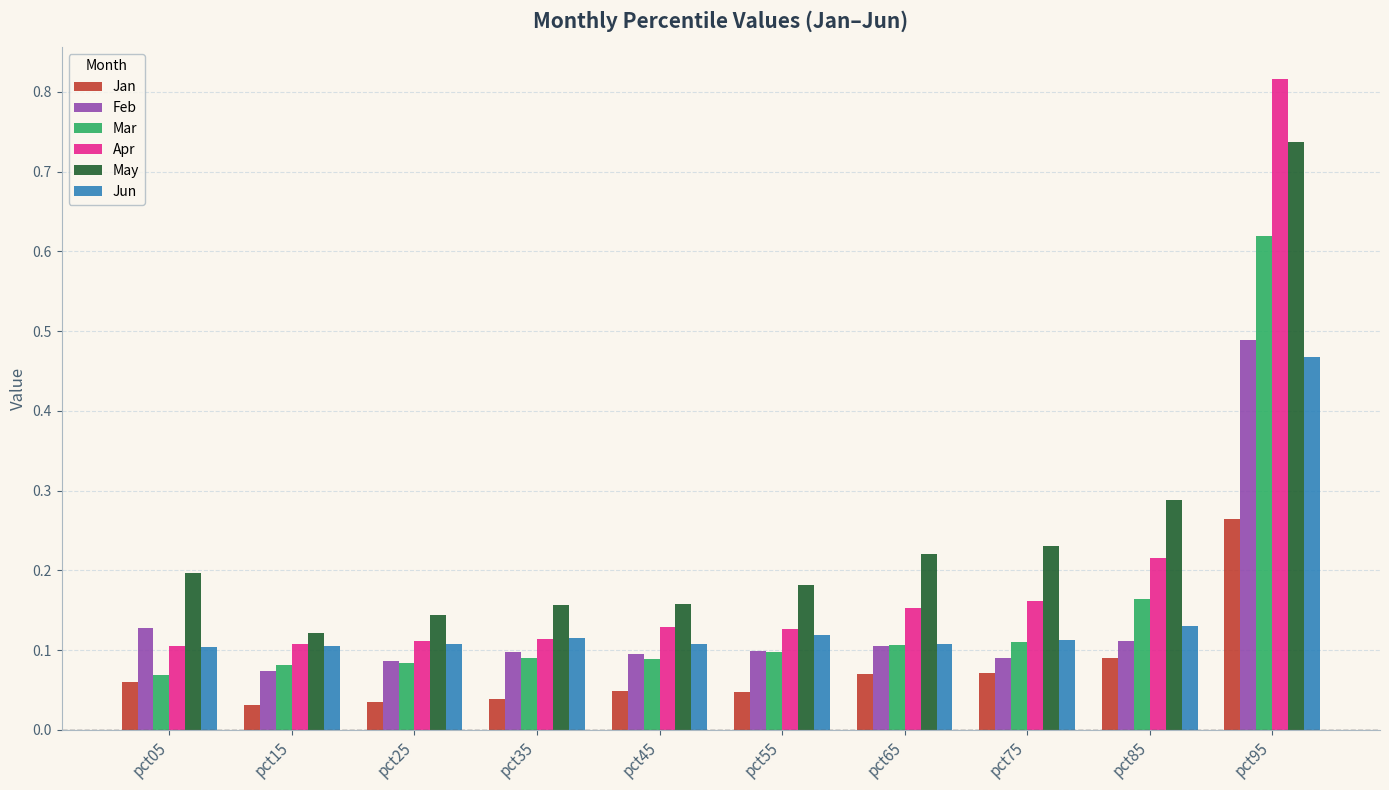

Which category has the highest value in the May series?

pct95